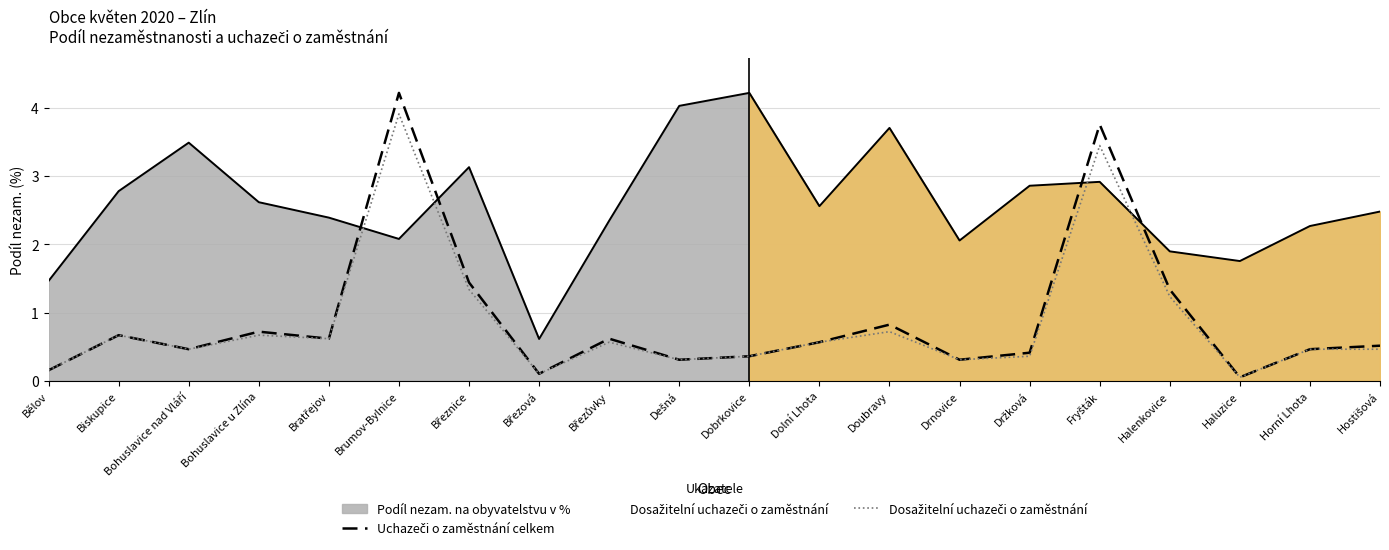

True or false: Dosažitelní uchazeči o zaměstnání has a value of 0.3 at Dešná.

True